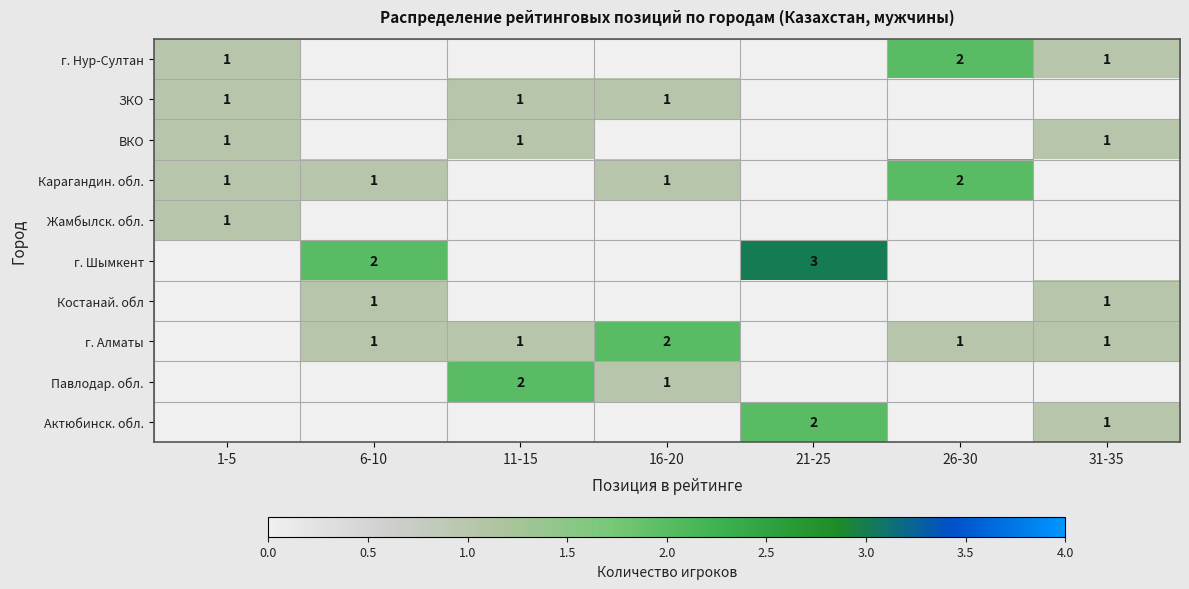

List the series in order of their peak value, highest first.

г. Шымкент, г. Нур-Султан, Карагандин. обл., г. Алматы, Павлодар. обл., Актюбинск. обл., ЗКО, ВКО, Жамбылск. обл., Костанай. обл